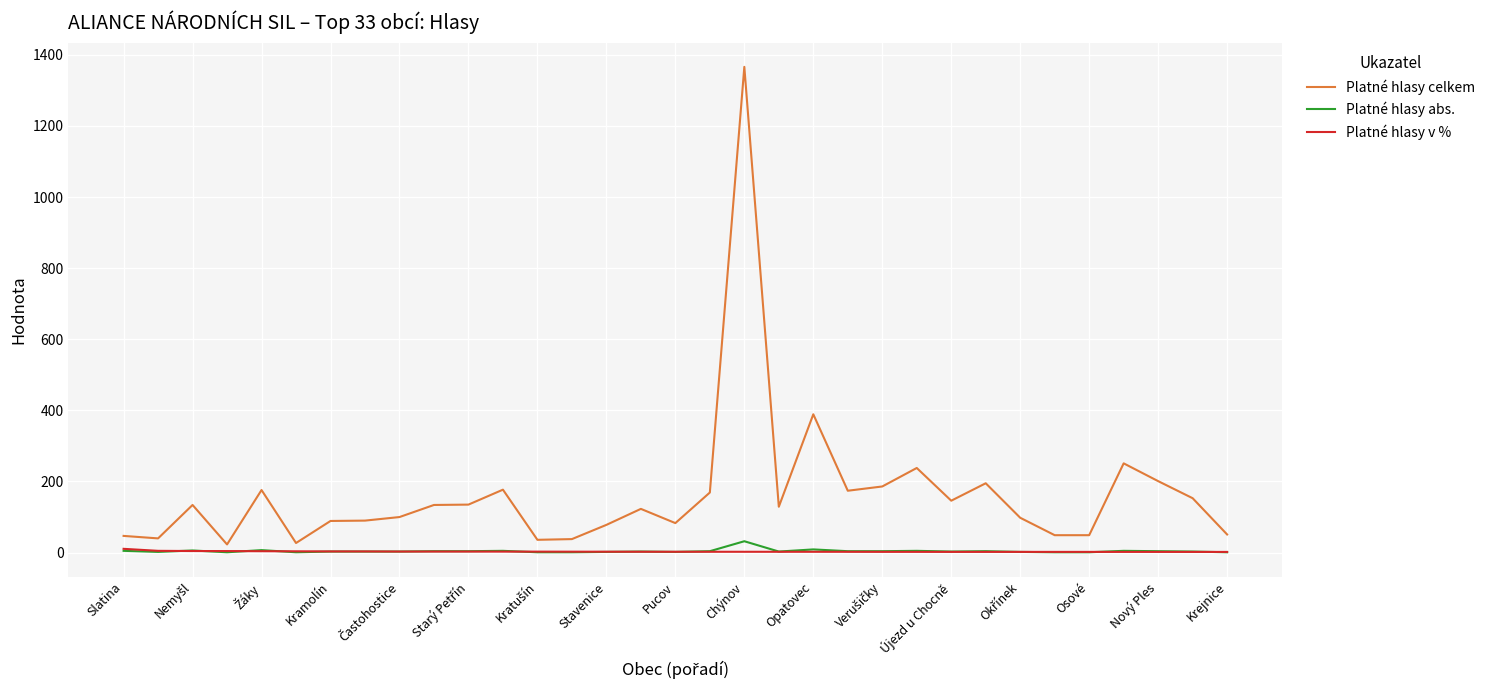

Which series has the largest range (max minus min)?

Platné hlasy celkem